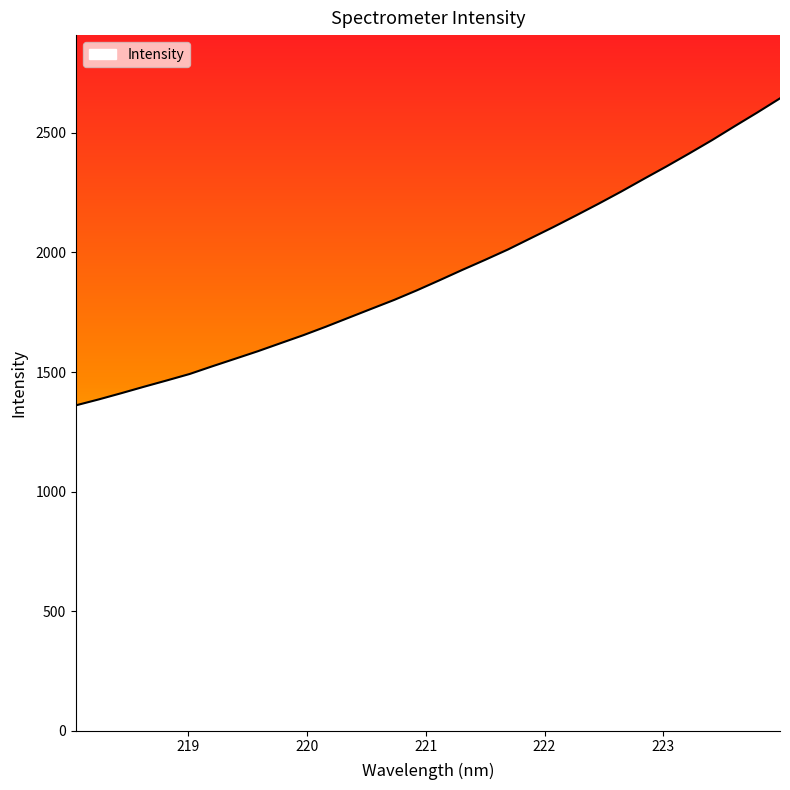

What is the greatest value displayed?

2644.6